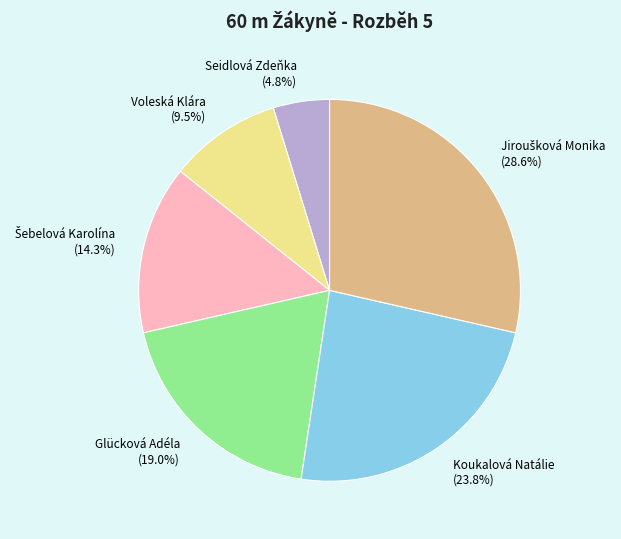

Which category has the smallest portion of the pie?

Seidlová Zdeňka